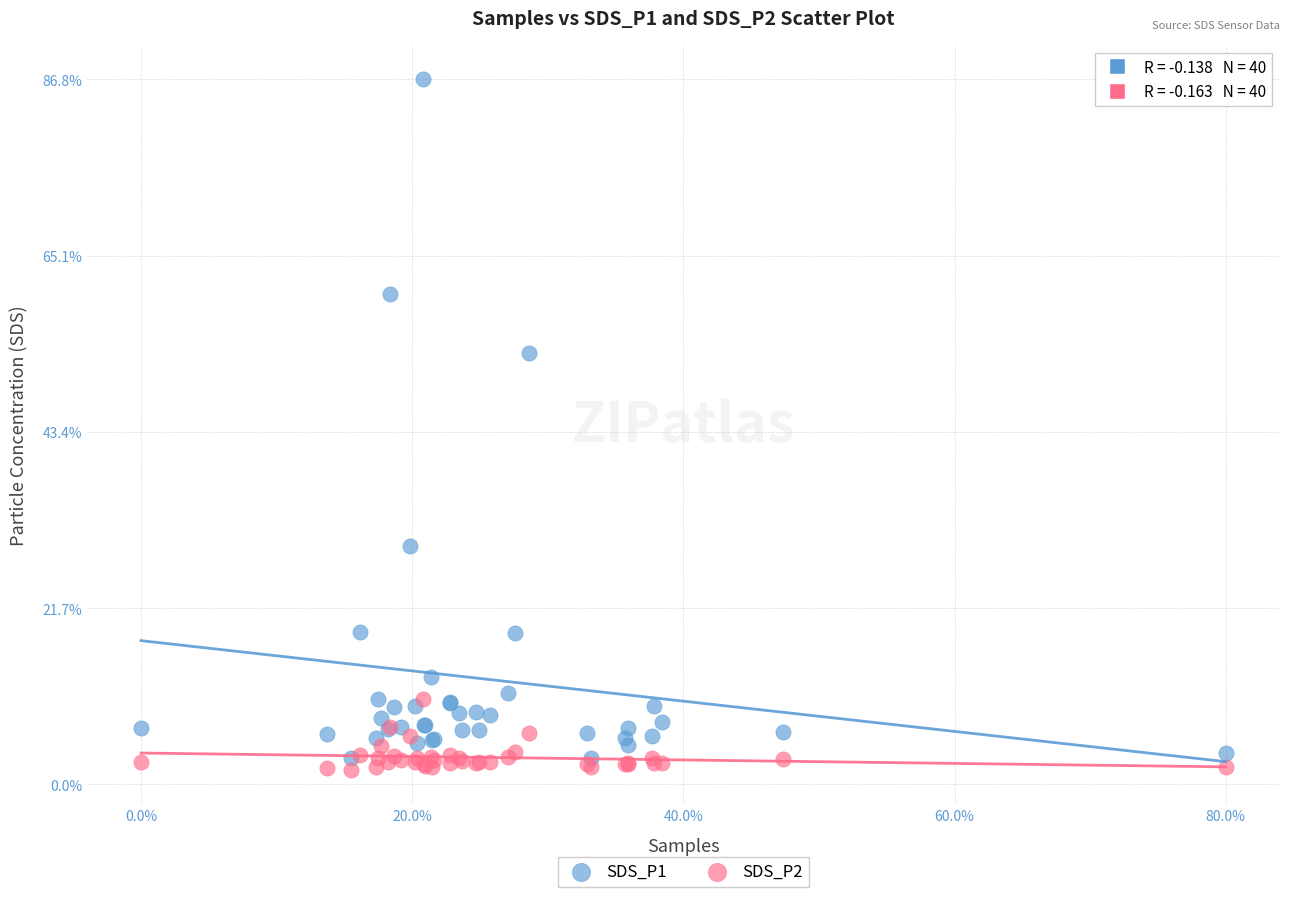

What are all the series names shown in the legend?

SDS_P1, SDS_P2